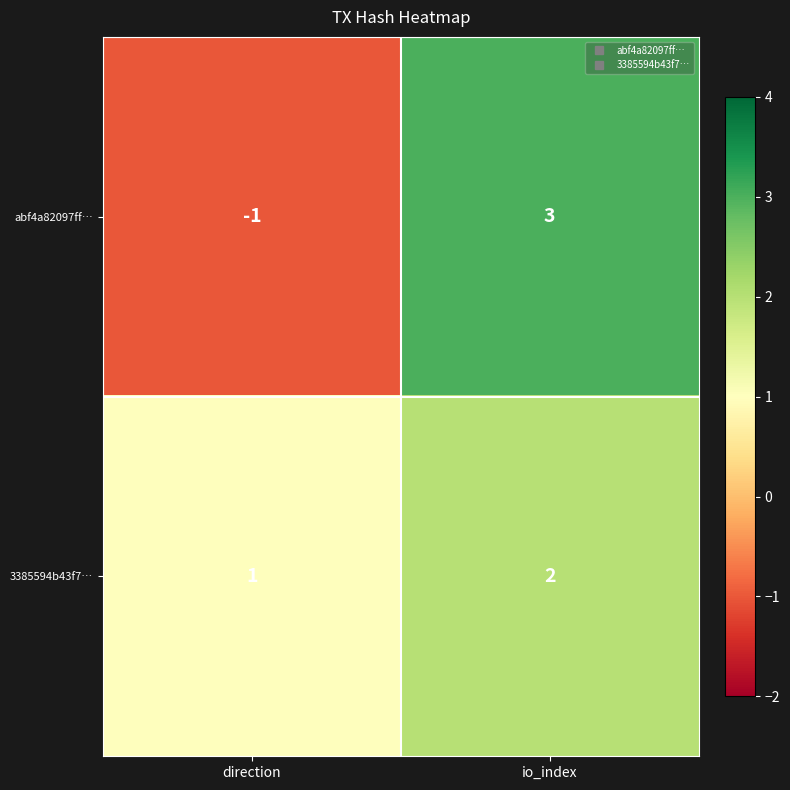

At which category does the chart reach its minimum across all series?

direction